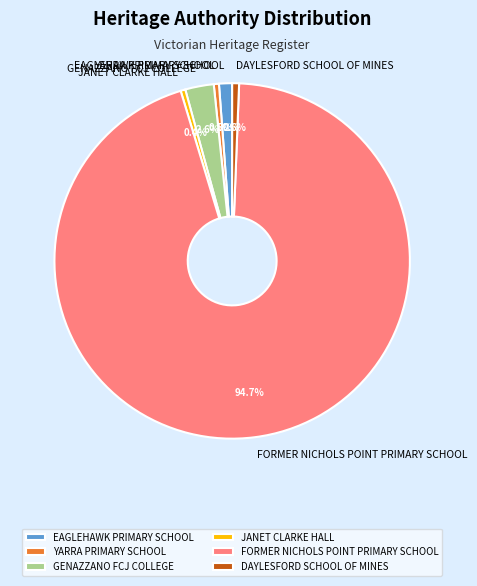

Between DAYLESFORD SCHOOL OF MINES and GENAZZANO FCJ COLLEGE, which is larger?

GENAZZANO FCJ COLLEGE